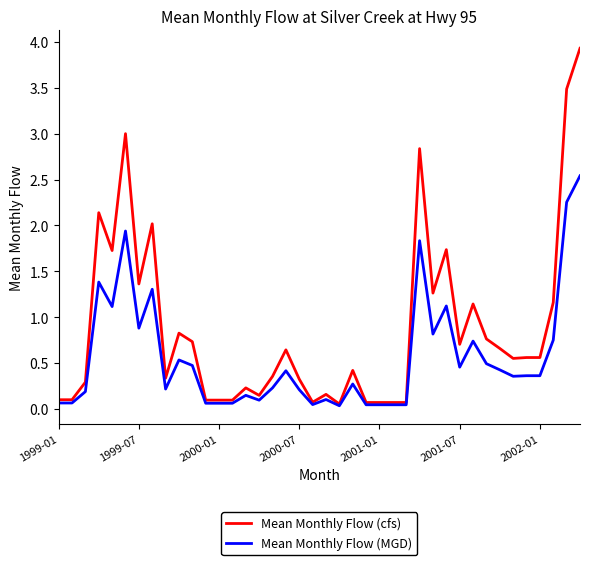

What are all the series names shown in the legend?

Mean Monthly Flow (cfs), Mean Monthly Flow (MGD)